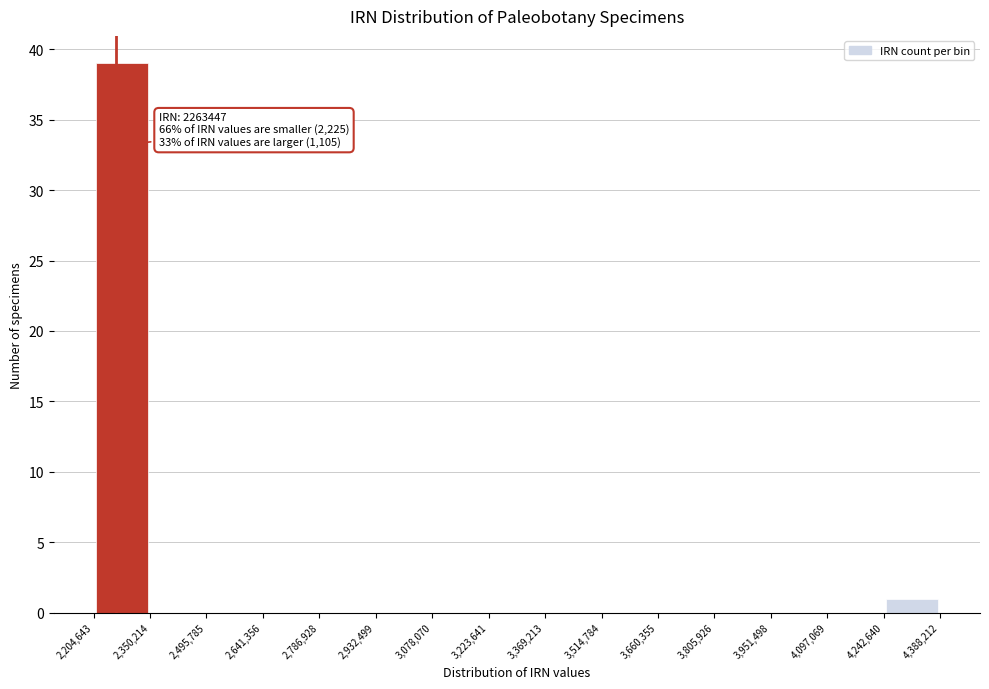

Over which range of the x-axis is the bar tallest?

2,204,643 to 2,350,214